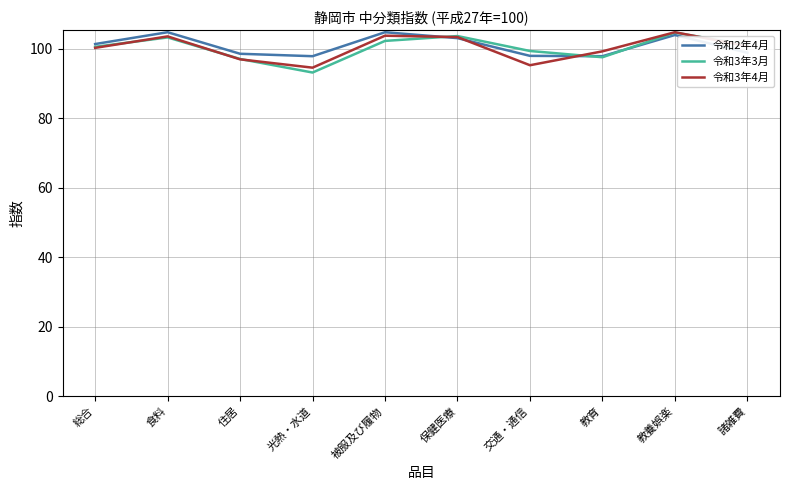

What position from the right is 交通・通信?

4